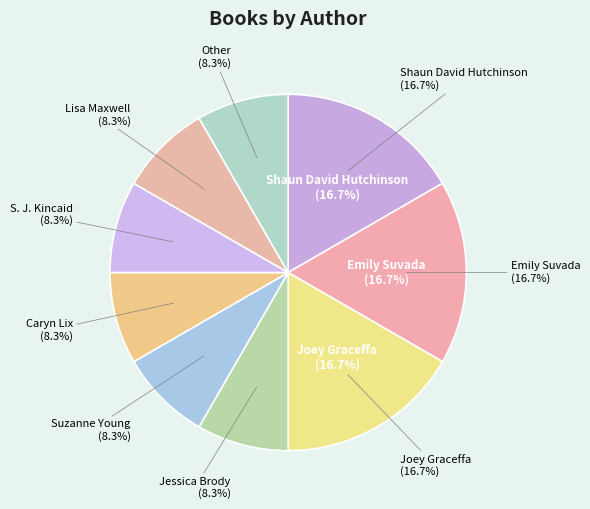

Which slice is the smallest?

Jessica Brody